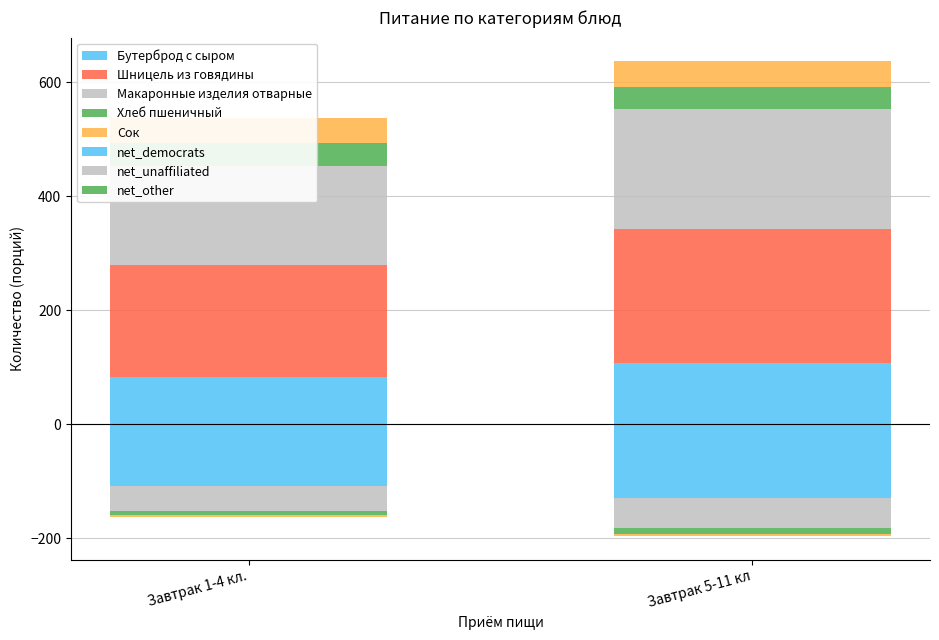

What is the lowest value of the Хлеб пшеничный series?

39